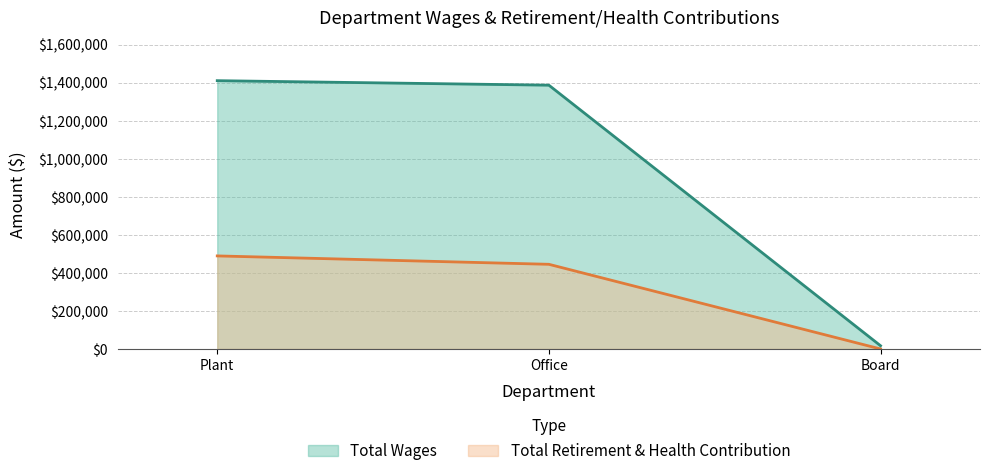

What is the difference between the maximum and minimum values in the Total Wages series?

1393940